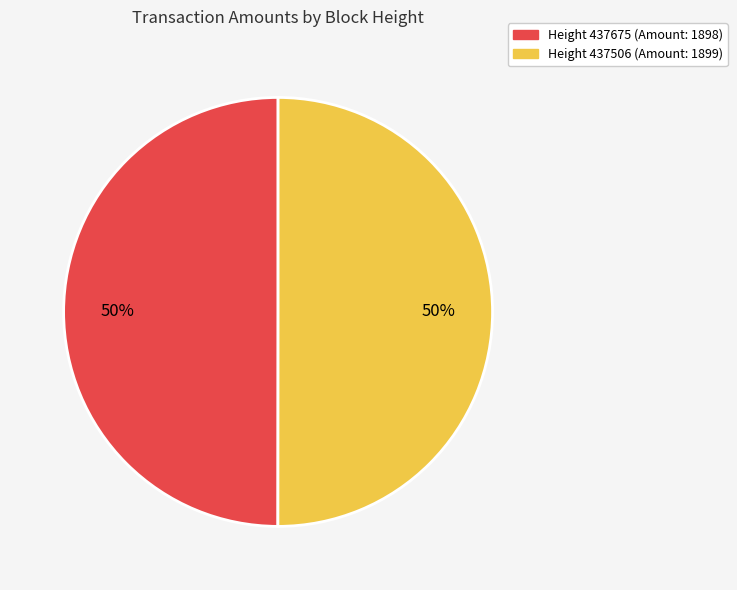

To the nearest percent, what is the average slice percentage?

50%